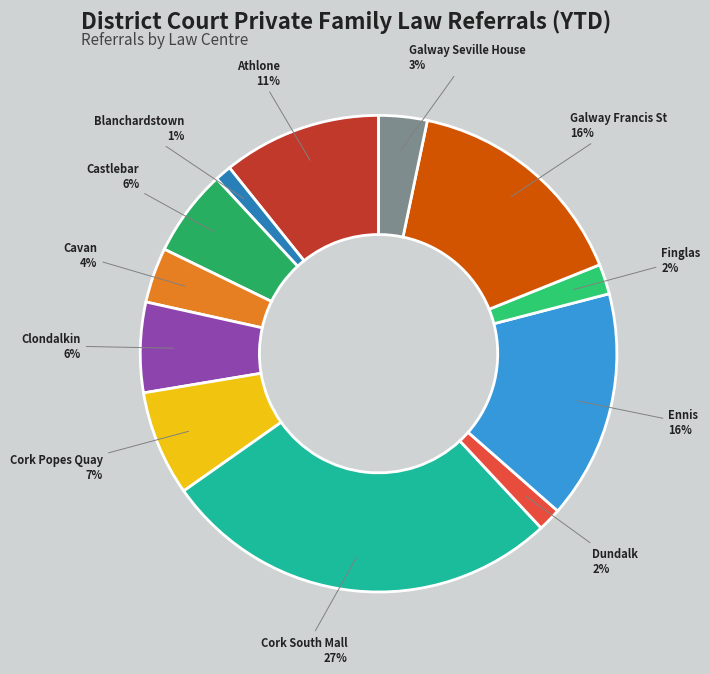

Which has a higher value, Blanchardstown or Finglas?

Finglas